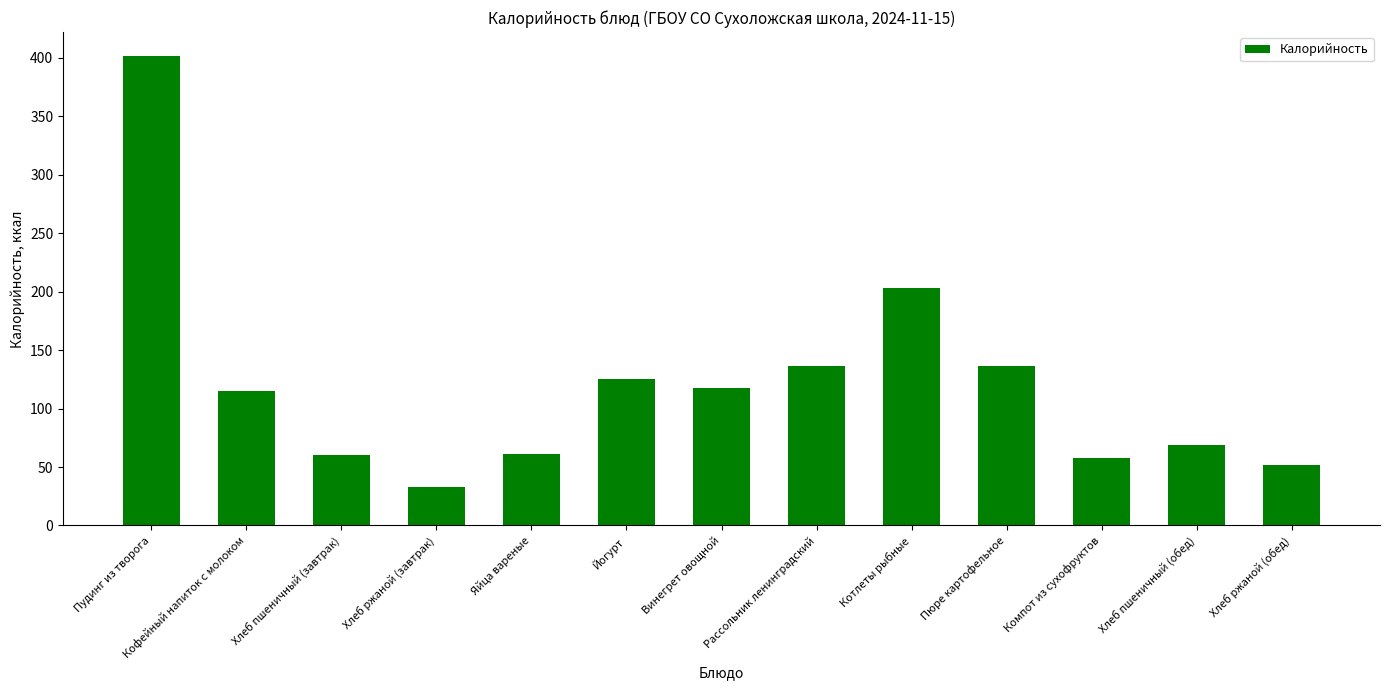

What is the difference between the maximum and minimum values?

369.4